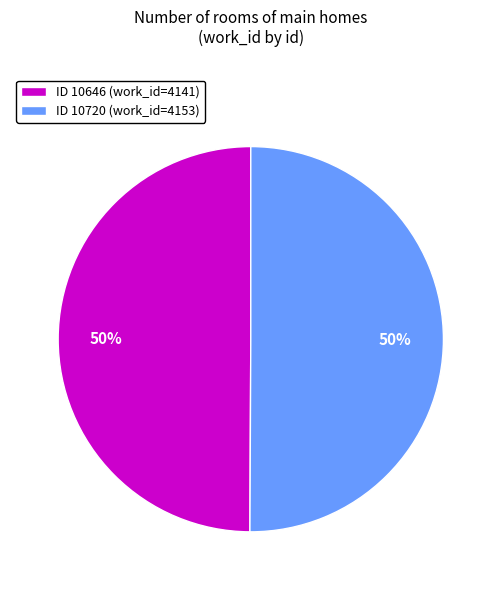

True or false: ID 10720 (work_id=4153) accounts for 50% of the total.

True